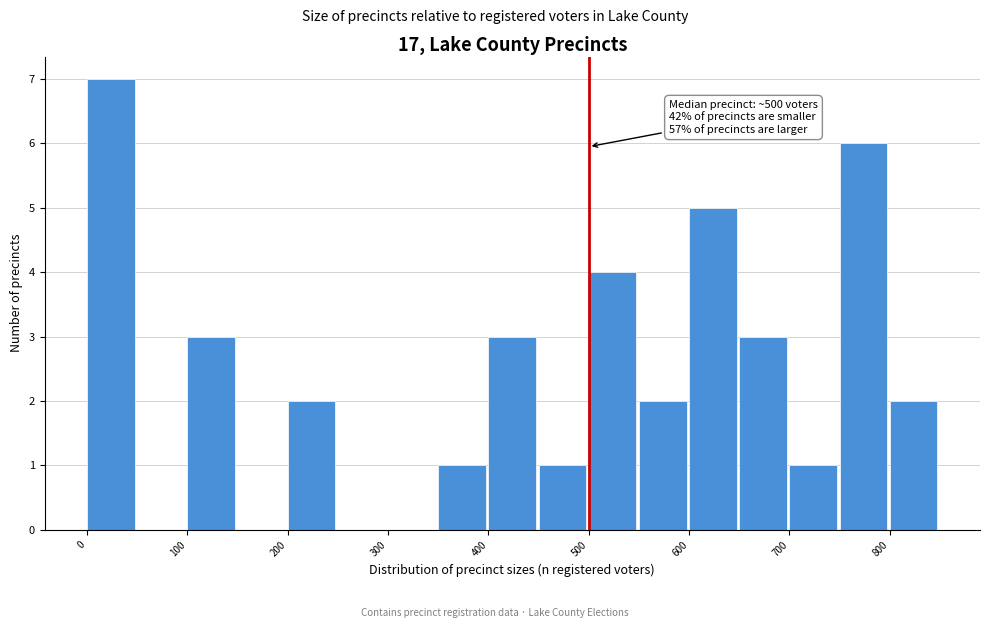

Which range on the x-axis has the tallest bar?

0 to 50